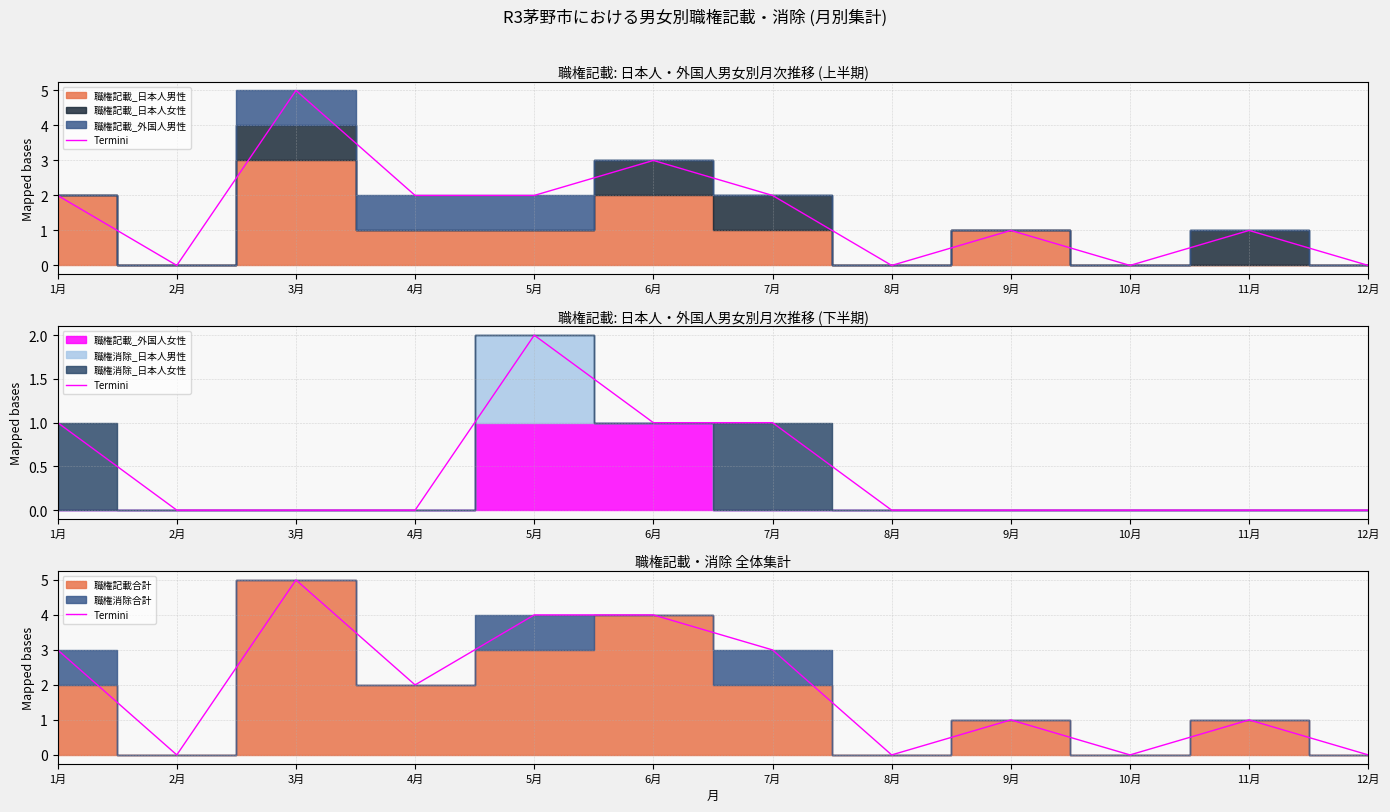

At which category does the data reach its first local valley?

2月